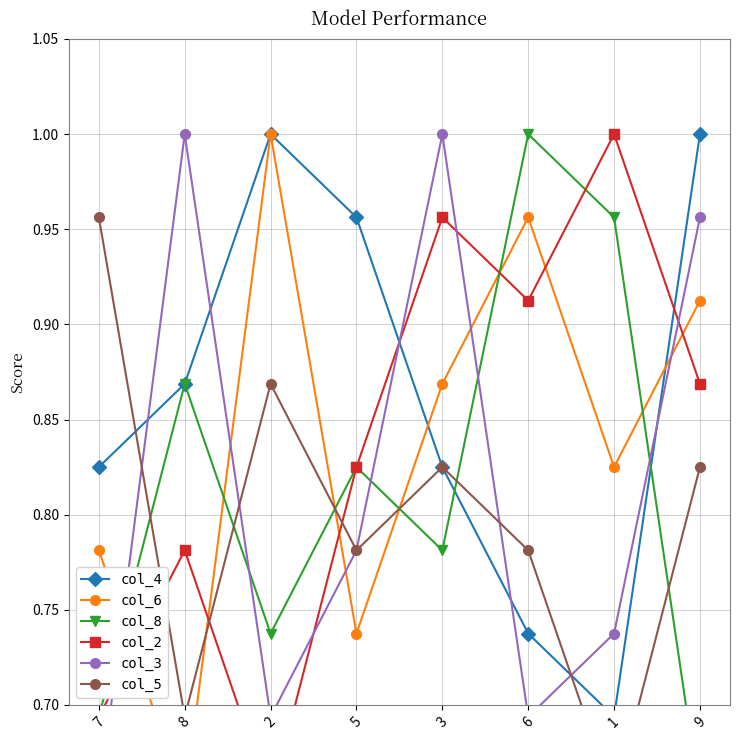

How many col_4 values are between 0 and 1?

8